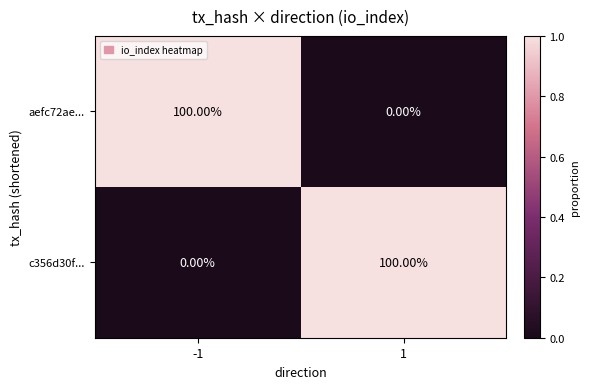

What is the spread (max minus min) of values at 1?

100